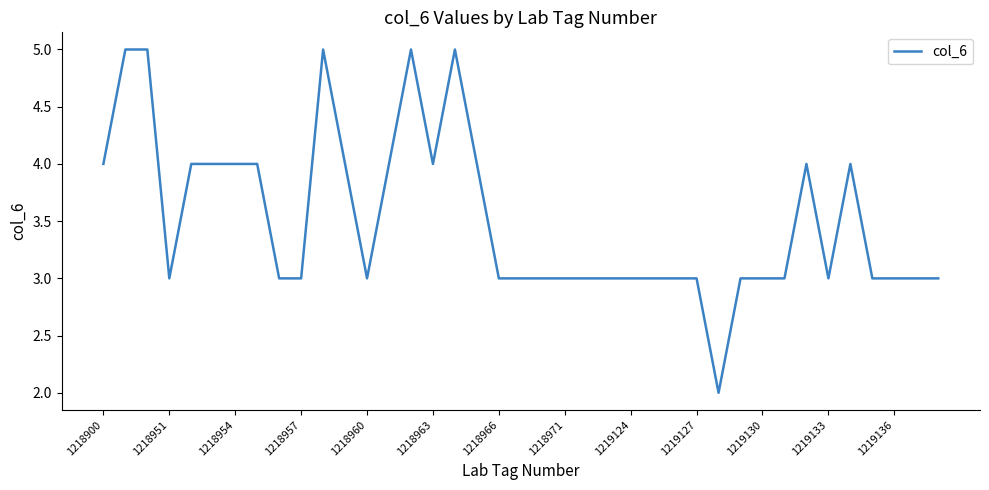

What is the difference between the maximum and minimum values?

3